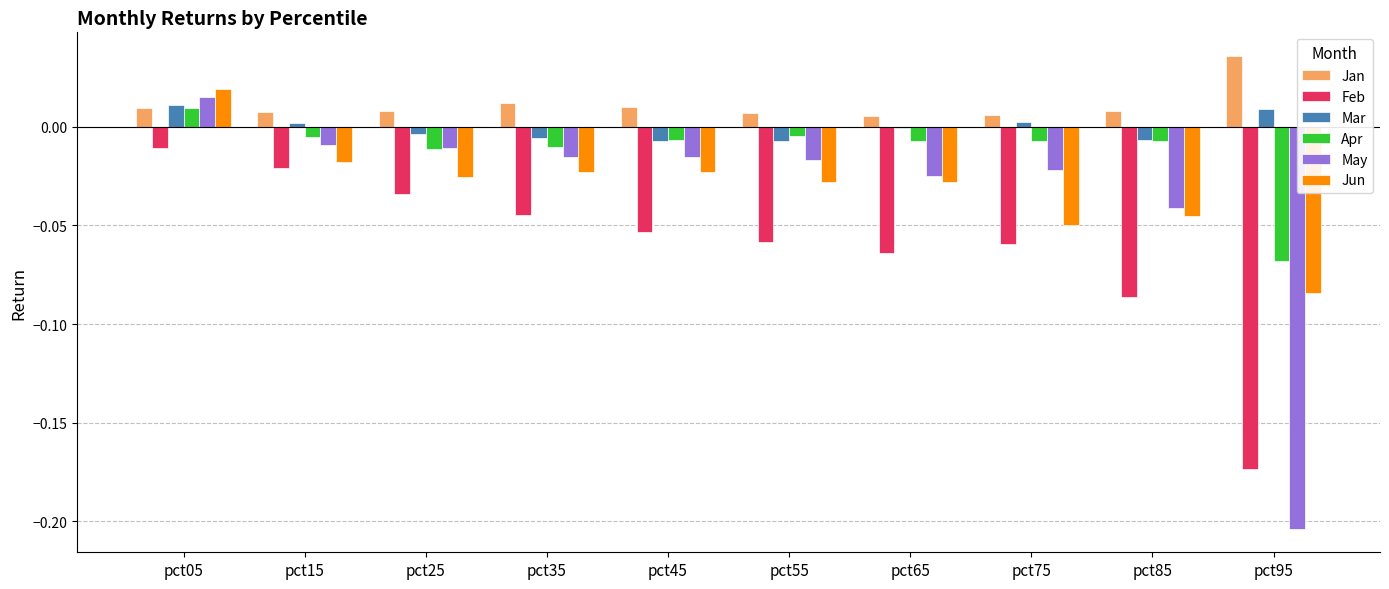

Which series has the widest spread of values?

May